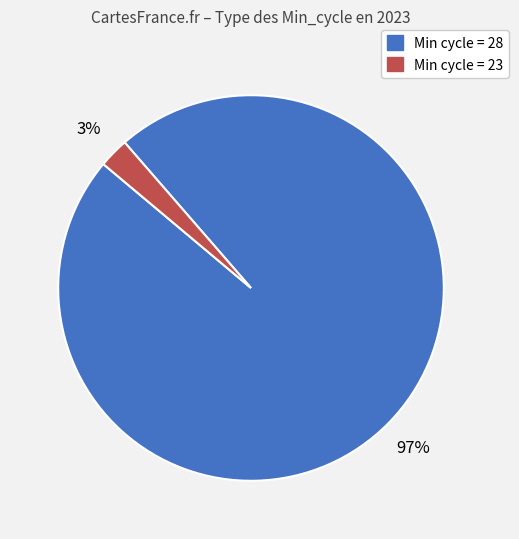

Is there any slice that represents more than half of the pie?

Yes